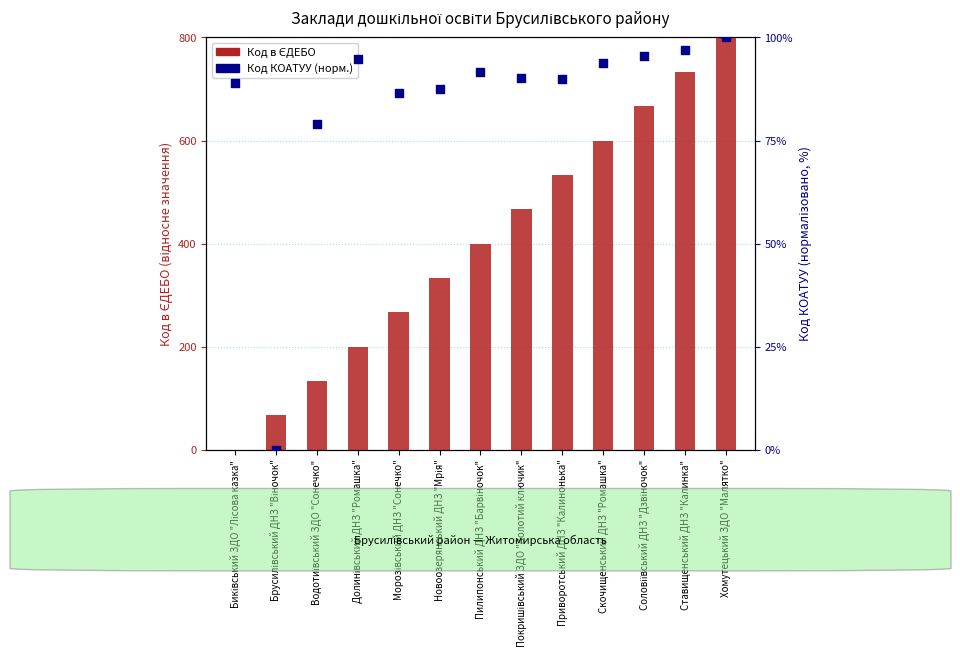

What are all the series names shown in the legend?

Код в ЄДЕБО, Код КОАТУУ (норм.)